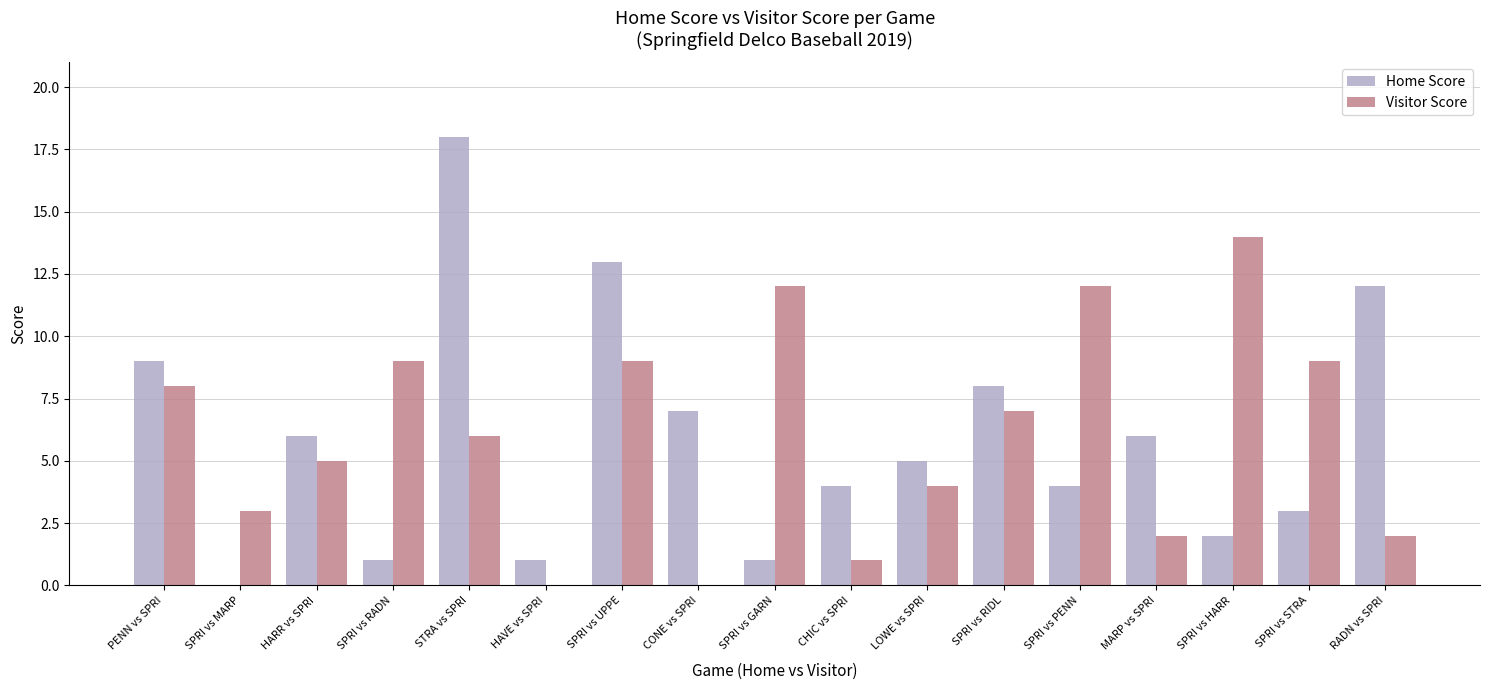

True or false: Visitor Score has a value of 7 at CONE vs SPRI.

False